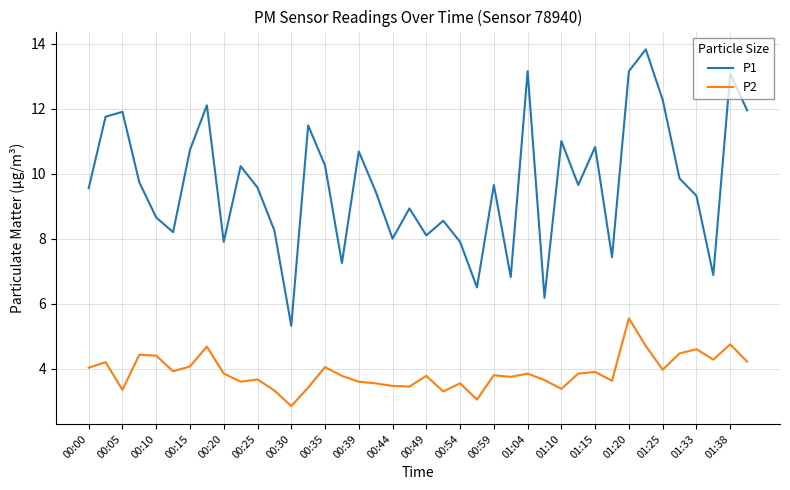

Which series has the largest total across all categories?

P1